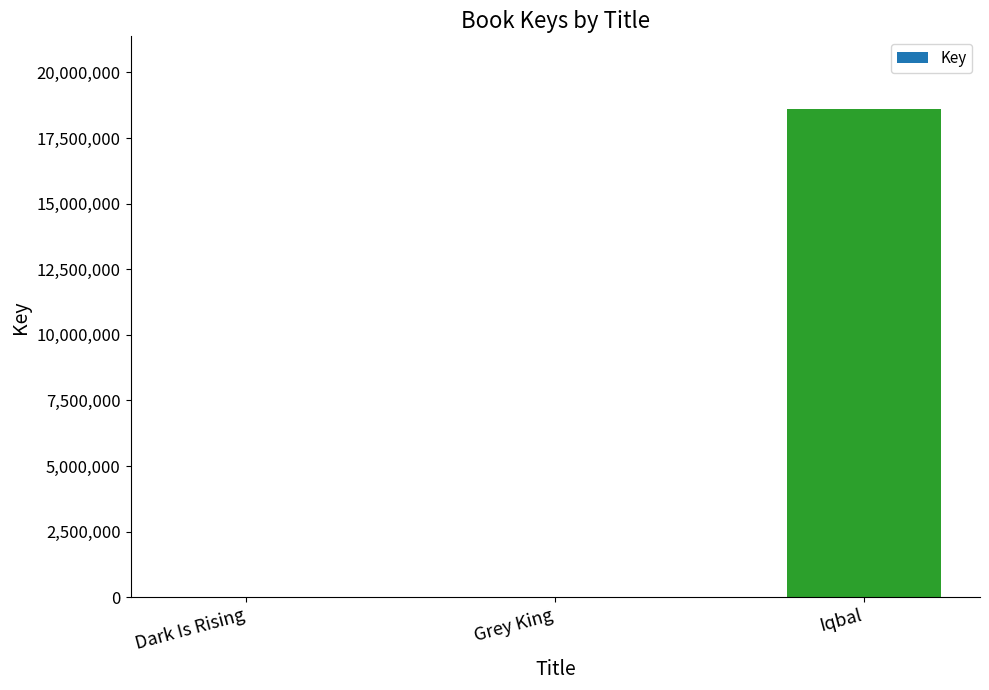

At which category does the chart reach its peak across all series?

Iqbal